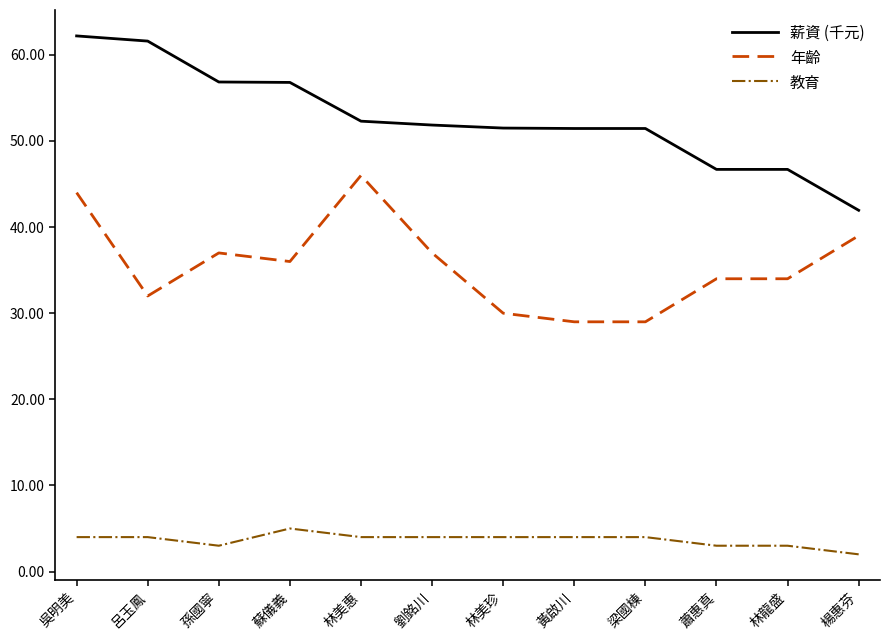

What is the total value across all series at 林美惠?

102.3